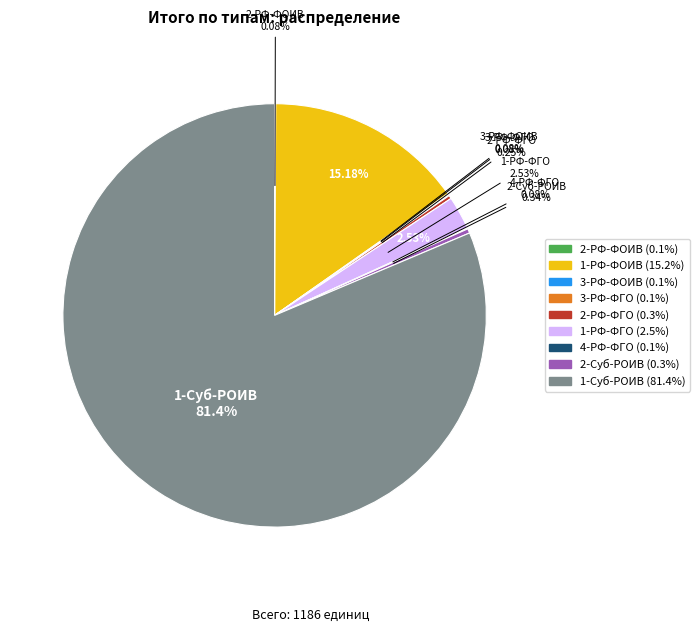

To the nearest percent, what is the average slice percentage?

11%